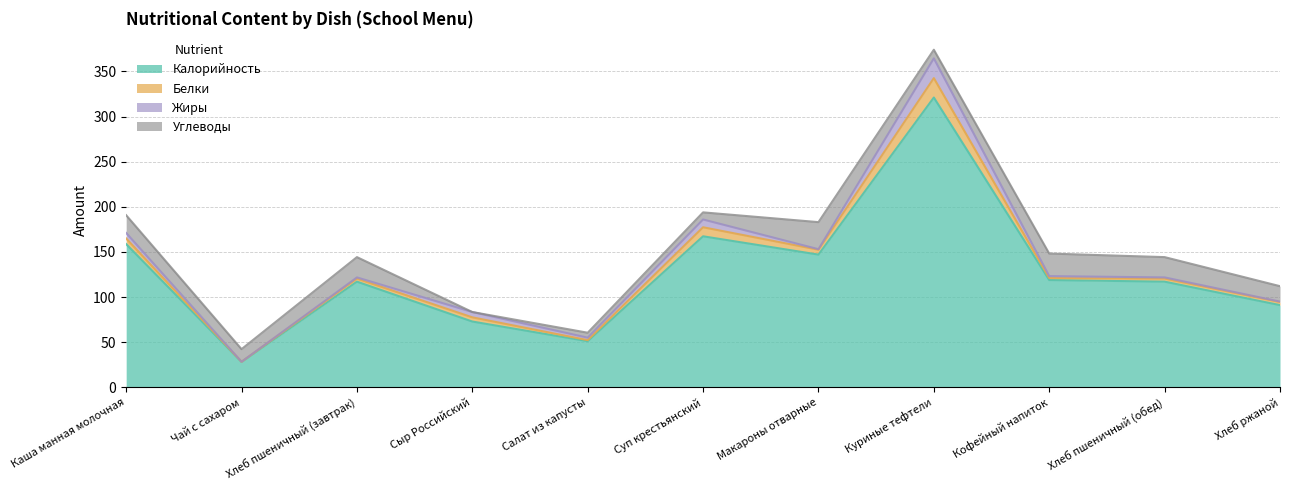

Between Куриные тефтели and Чай с сахаром, which is larger?

Куриные тефтели